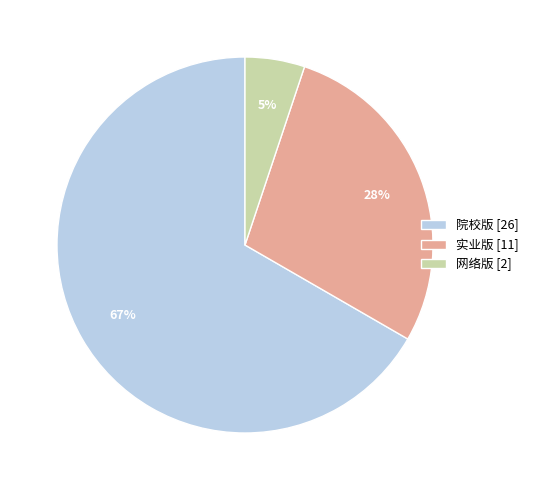

To the nearest percent, what is the average slice percentage?

33%